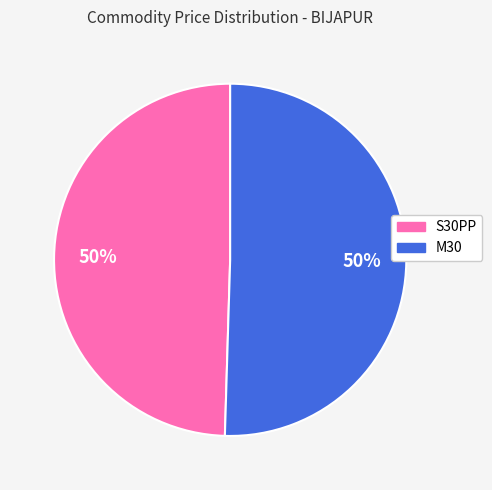

To the nearest percent, what is the combined percentage of M30 and S30PP?

100%